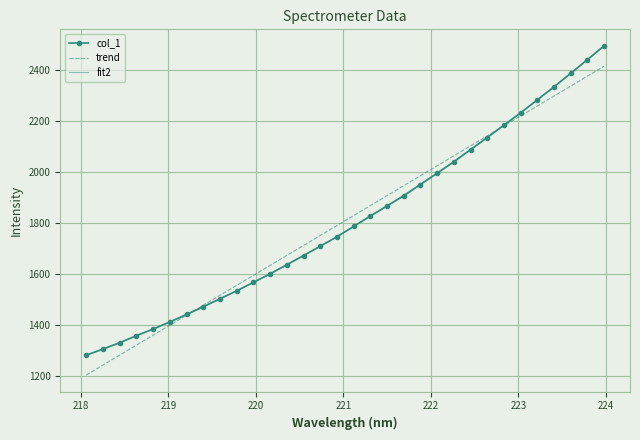

At how many categories does at least one series exceed 2420?

2